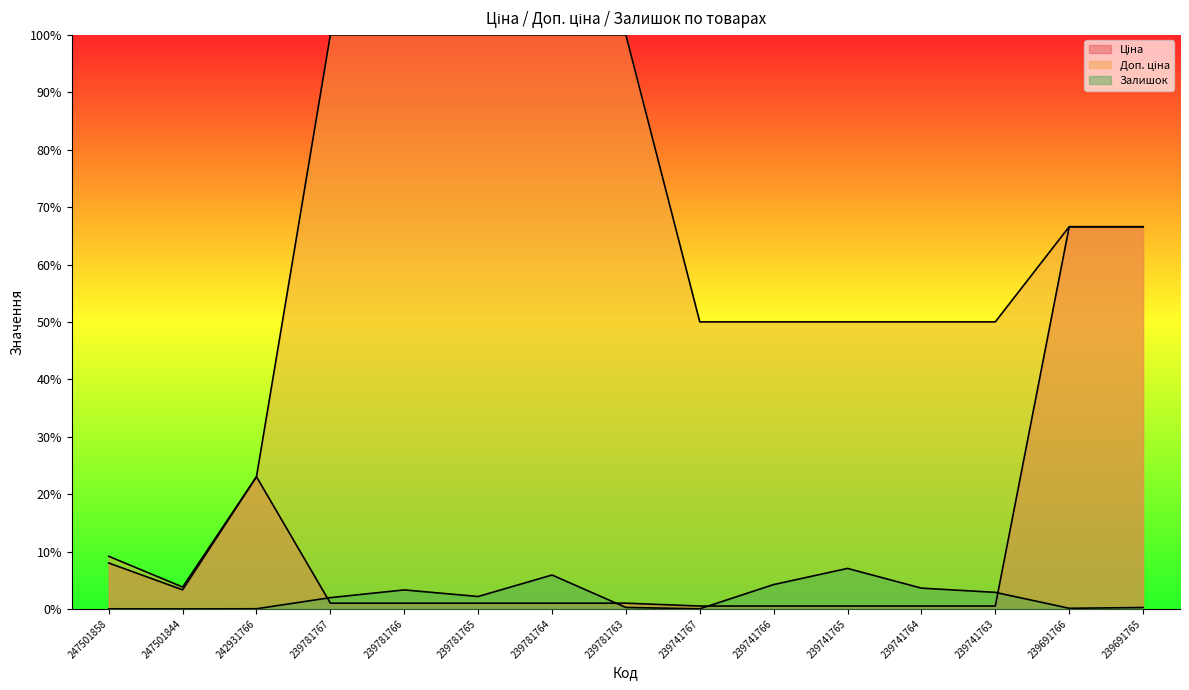

Reading left to right, transcribe all the data shown in this chart.

Ціна: 8.0	3.3	23.0	1.0	1.0	1.0	1.0	1.0	0.5	0.5	0.5	0.5	0.5	66.6	66.6
Доп. ціна: 9.2	3.8	23.0	100.0	100.0	100.0	100.0	100.0	50.0	50.0	50.0	50.0	50.0	66.6	66.6
Залишок: 0.0	0.0	0.0	2.0	3.3	2.2	5.9	0.3	0.0	4.2	7.1	3.6	2.9	0.1	0.2